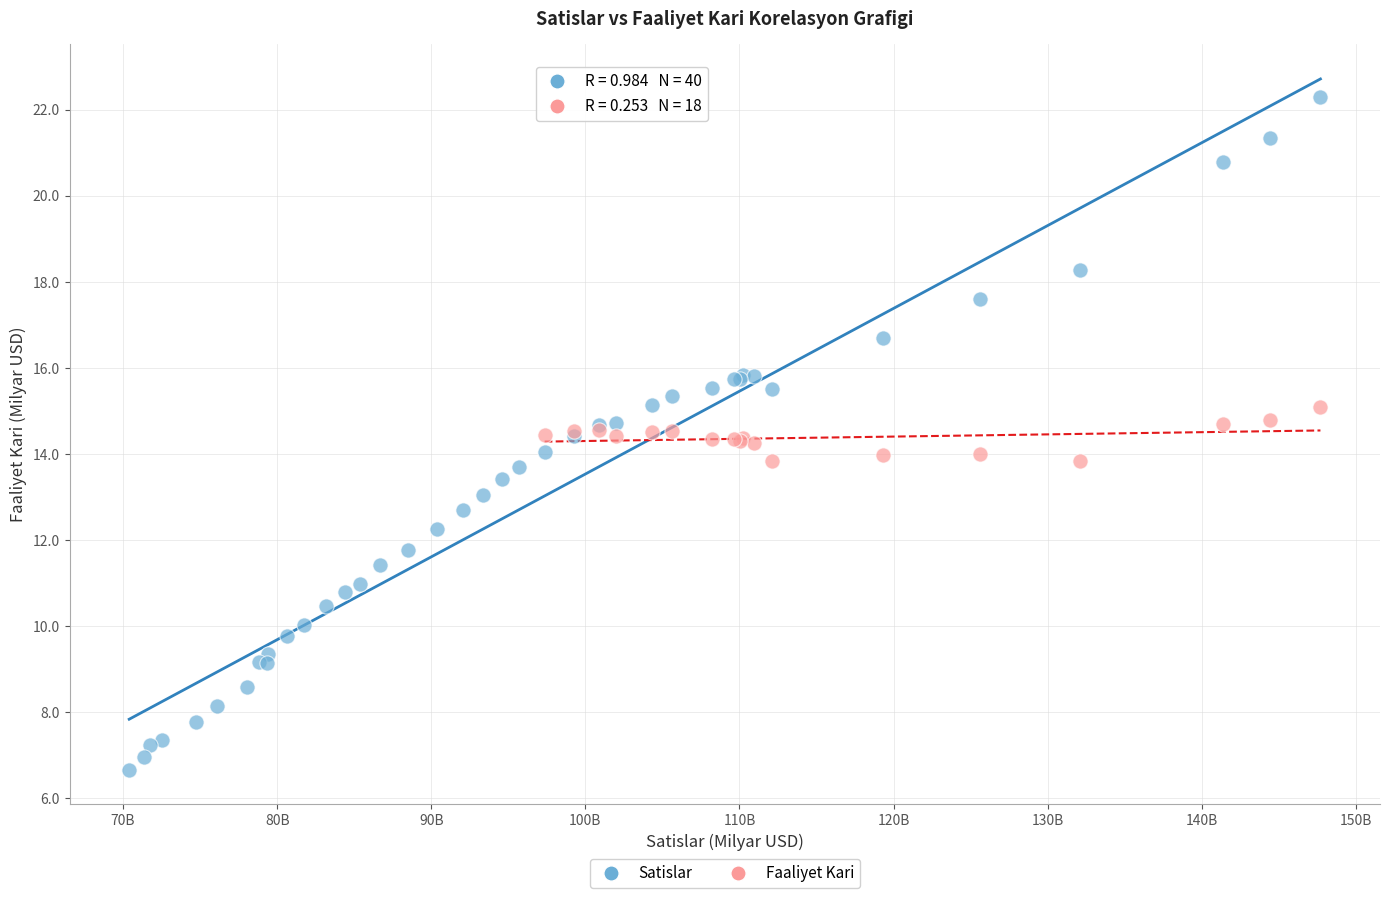

Which series reaches the maximum Y coordinate?

Satislar